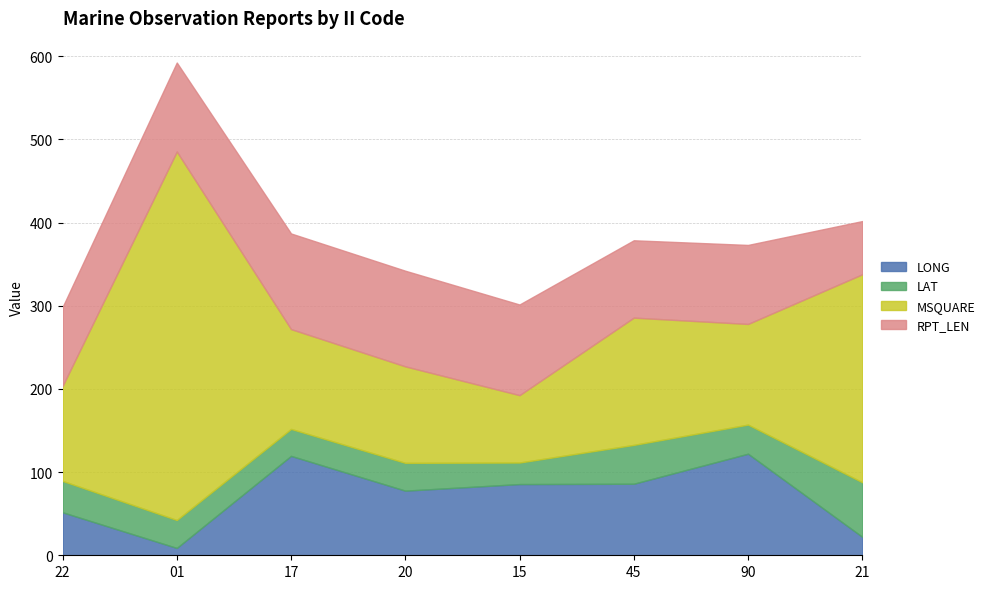

What is the label of the 7th point from the left?

90